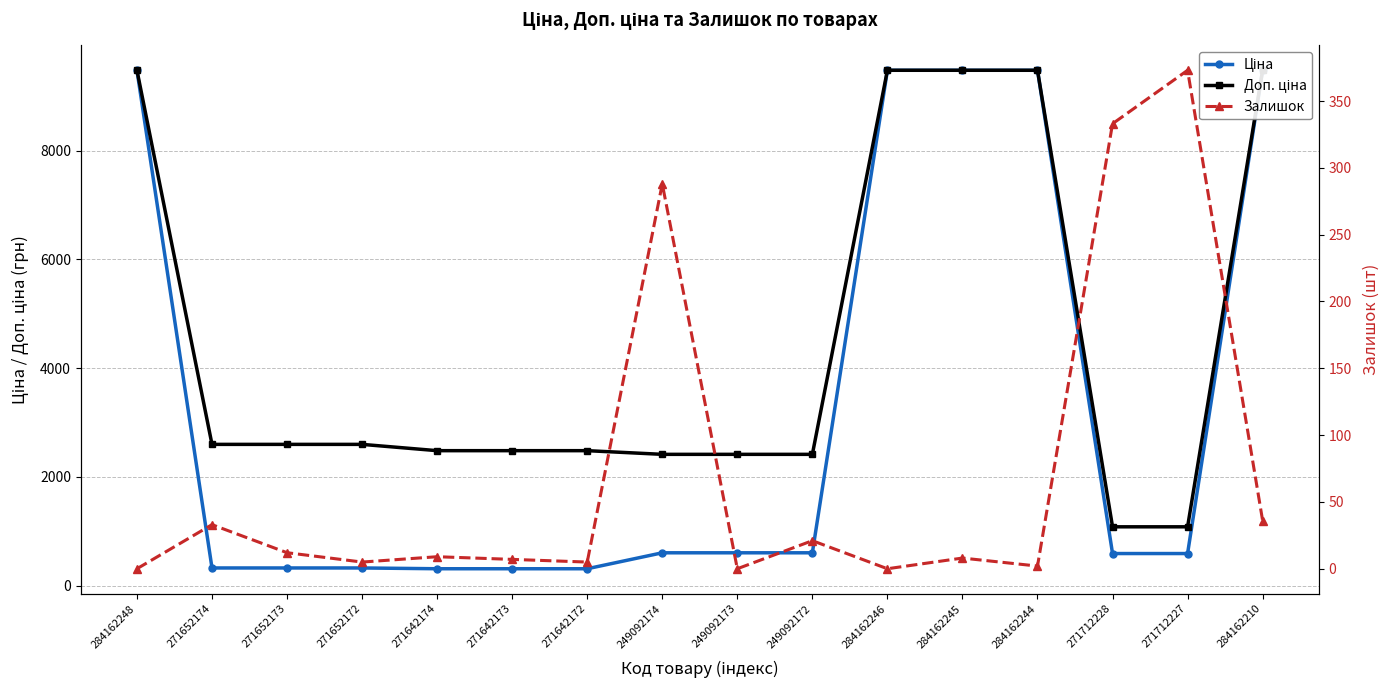

The Доп. ціна series shows 9480.1 at 284162246. True or false?

True